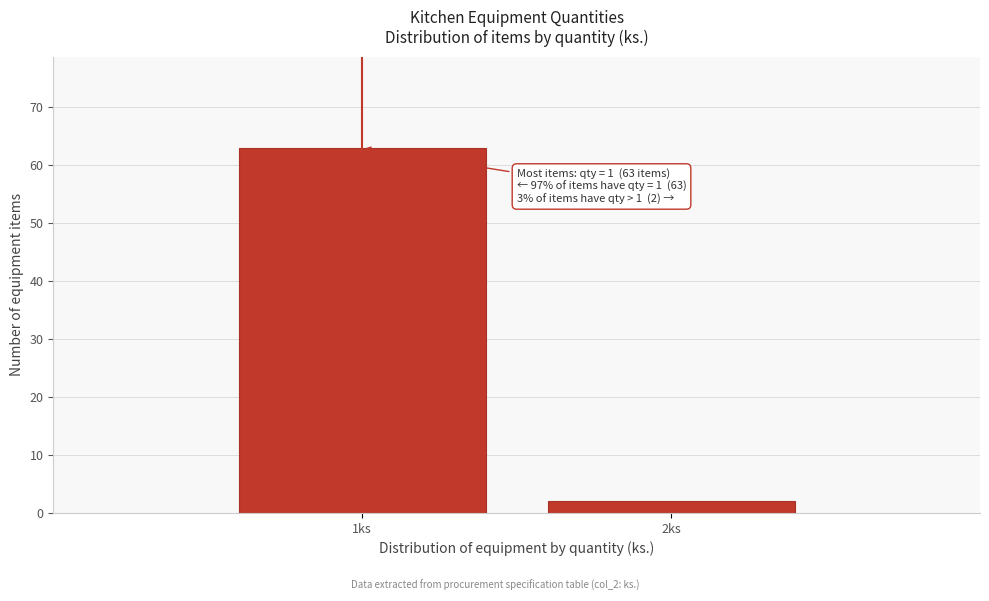

Reading left to right, transcribe all the data shown in this chart.

63	2